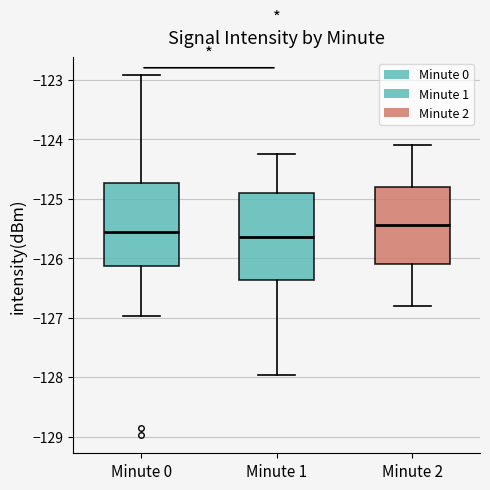

Reading left to right, transcribe this box plot: for each box, give where its median line is, the range the box spans, and where its two whiskers end, as read against the y-axis. The values are not printed on the chart, so give them approximately, as read against the axis.

Minute 0: median -125.6, box -126.1 to -124.7, whiskers -127.0 to -122.9
Minute 1: median -125.6, box -126.4 to -124.9, whiskers -128.0 to -124.2
Minute 2: median -125.4, box -126.1 to -124.8, whiskers -126.8 to -124.1